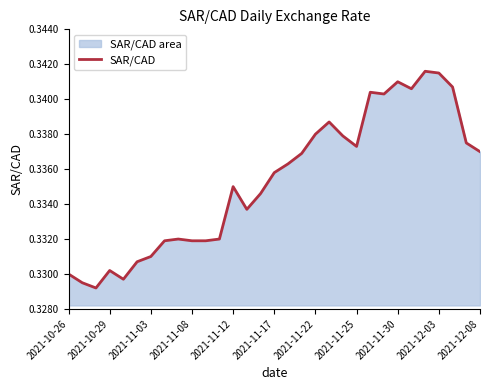

Is it true that the value at 2021-11-30 is 0.6?

False